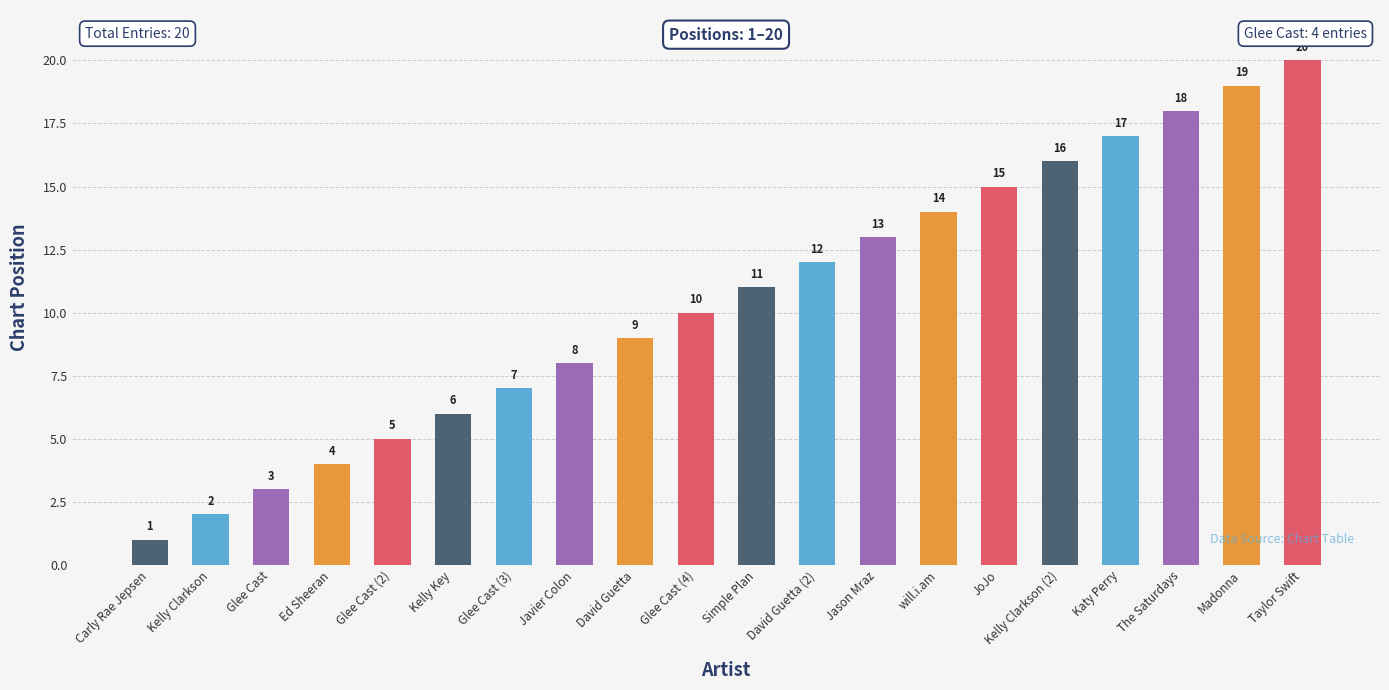

What is the change in value from Glee Cast (4) to David Guetta (2)?

+2